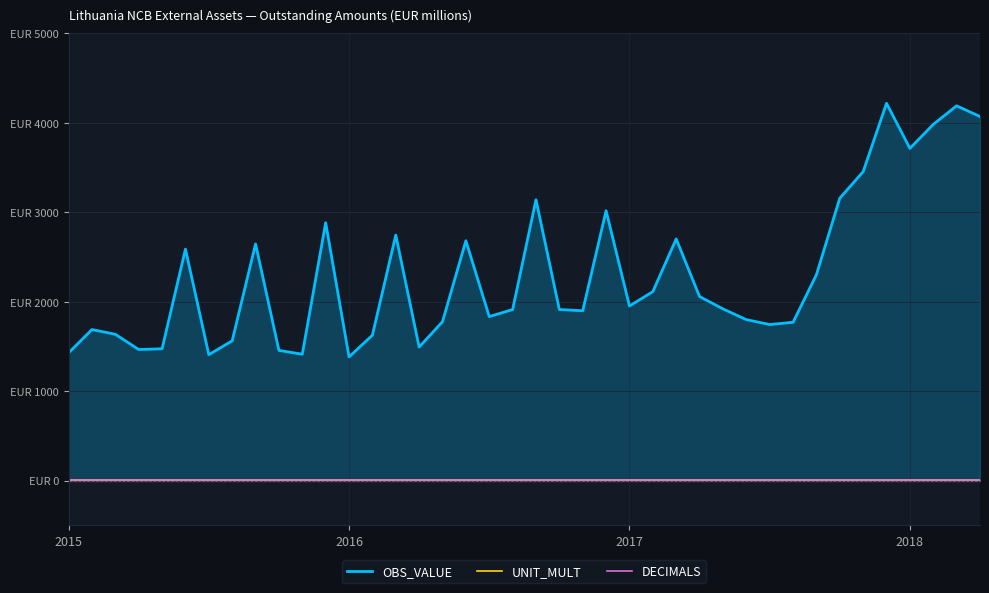

Reading left to right, transcribe all the data shown in this chart.

OBS_VALUE: 1427	1688	1635	1465	1473	2587	1407	1562	2645	1455	1412	2882	1382	1625	2744	1492	1776	2681	1833	1911	3139	1912	1898	3016	1951	2112	2701	2057	1919	1799	1744	1769	2301	3156	3453	4217	3713	3981	4189	4069
UNIT_MULT: 6	6	6	6	6	6	6	6	6	6	6	6	6	6	6	6	6	6	6	6	6	6	6	6	6	6	6	6	6	6	6	6	6	6	6	6	6	6	6	6
DECIMALS: 2	2	2	2	2	2	2	2	2	2	2	2	2	2	2	2	2	2	2	2	2	2	2	2	2	2	2	2	2	2	2	2	2	2	2	2	2	2	2	2